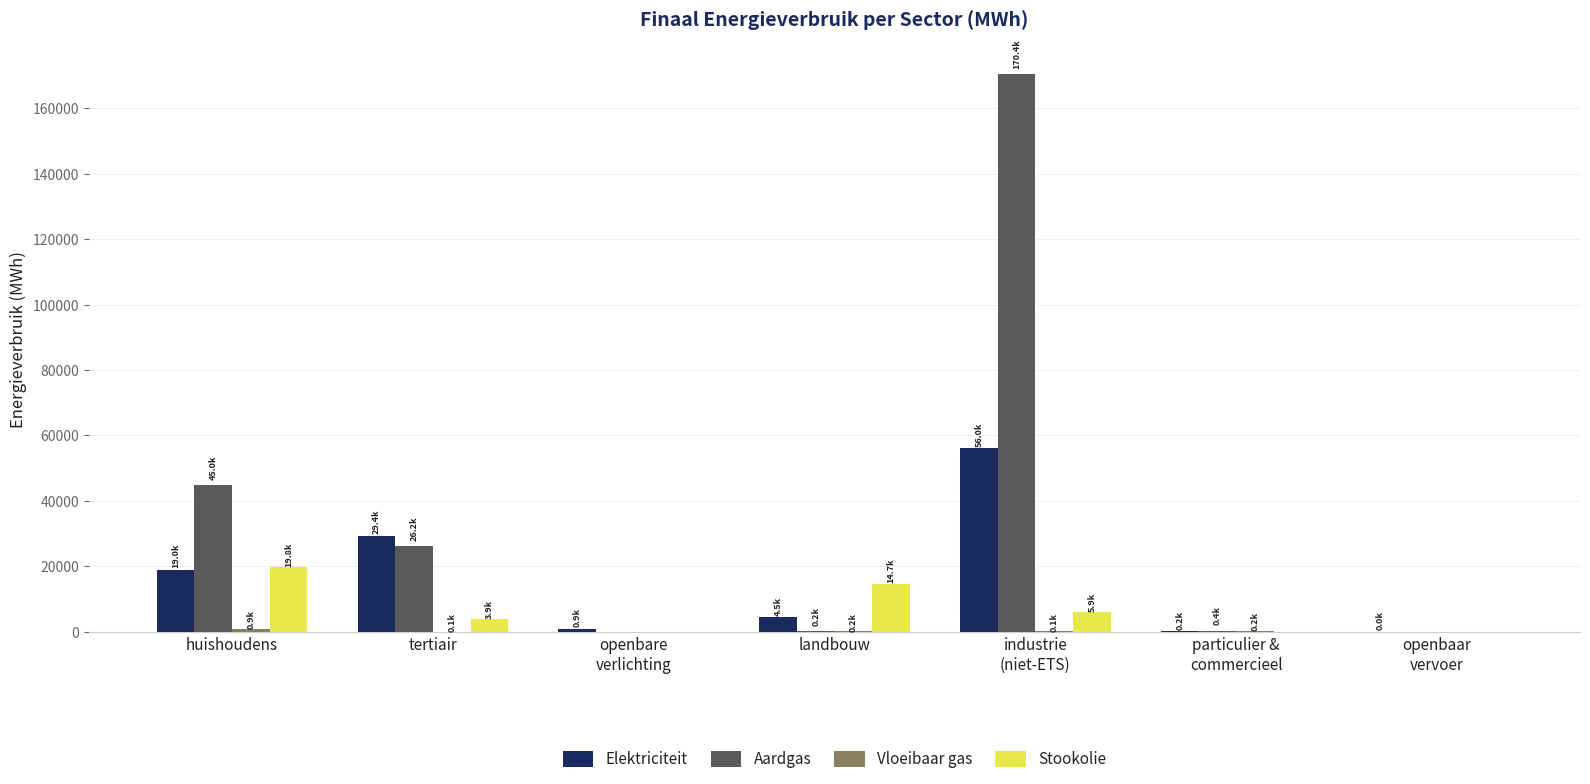

What is the average value of the Aardgas series?

34597.8